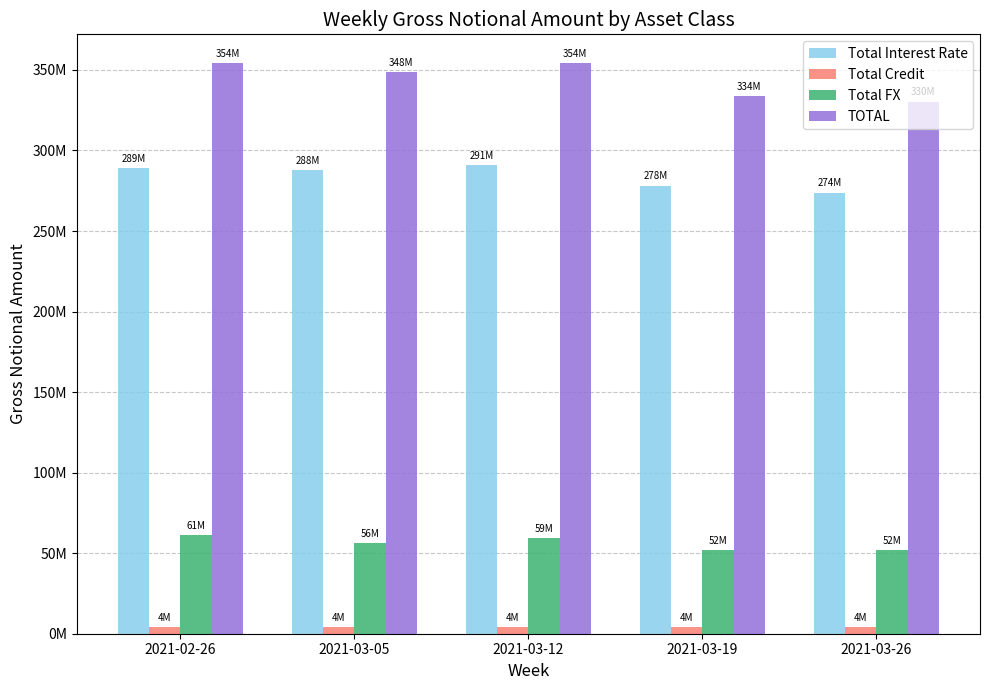

Reading left to right, extract all data points from this chart.

Total Interest Rate: 2021-02-26=288813498	2021-03-05=287922373	2021-03-12=290900458	2021-03-19=278239376	2021-03-26=273851990
Total Credit: 2021-02-26=4106631	2021-03-05=4109172	2021-03-12=4122182	2021-03-19=3916434	2021-03-26=4308695
Total FX: 2021-02-26=61451966	2021-03-05=56387956	2021-03-12=59251298	2021-03-19=51745027	2021-03-26=52159324
TOTAL: 2021-02-26=354372095	2021-03-05=348419501	2021-03-12=354273938	2021-03-19=333900837	2021-03-26=330320010